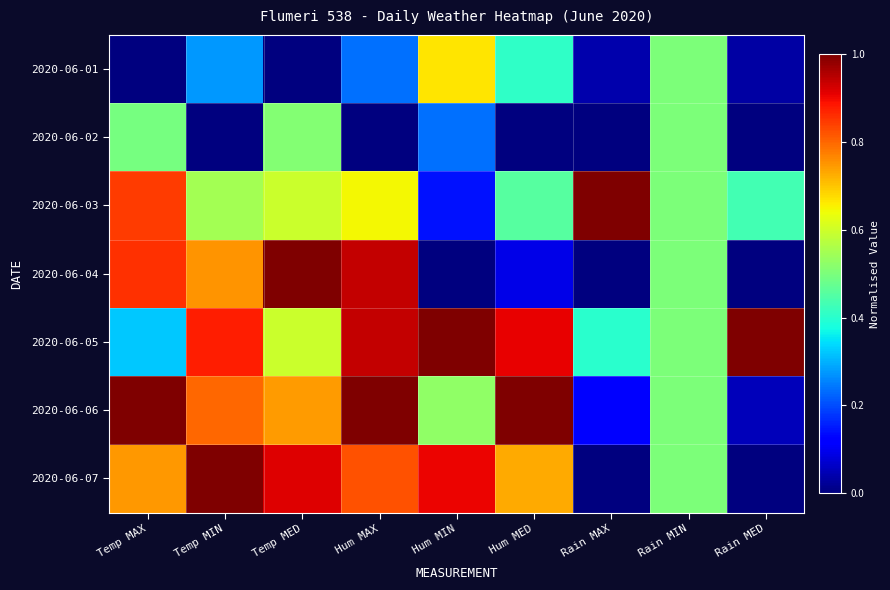

How many data points does each series have?

9